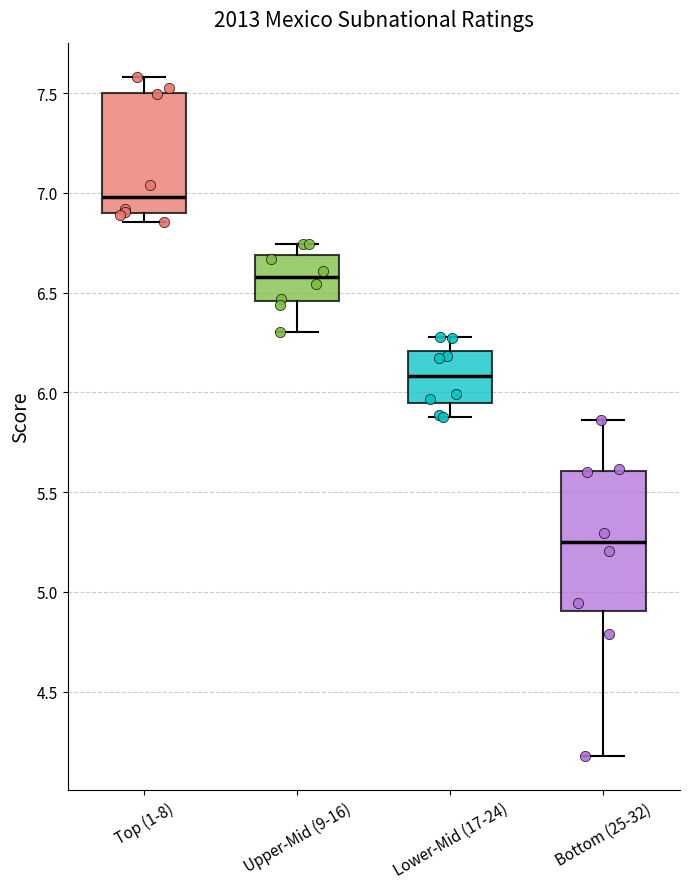

Reading left to right, read every box against the y-axis: the position of its median line, the range the box covers, and the ends of its whiskers. The values are not printed on the chart, so give them approximately, as read against the axis.

Top (1-8): median 7.00, box 6.90 to 7.50, whiskers 6.85 to 7.60
Upper-Mid (9-16): median 6.60, box 6.45 to 6.70, whiskers 6.30 to 6.75
Lower-Mid (17-24): median 6.10, box 5.95 to 6.20, whiskers 5.90 to 6.30
Bottom (25-32): median 5.25, box 4.90 to 5.60, whiskers 4.15 to 5.85